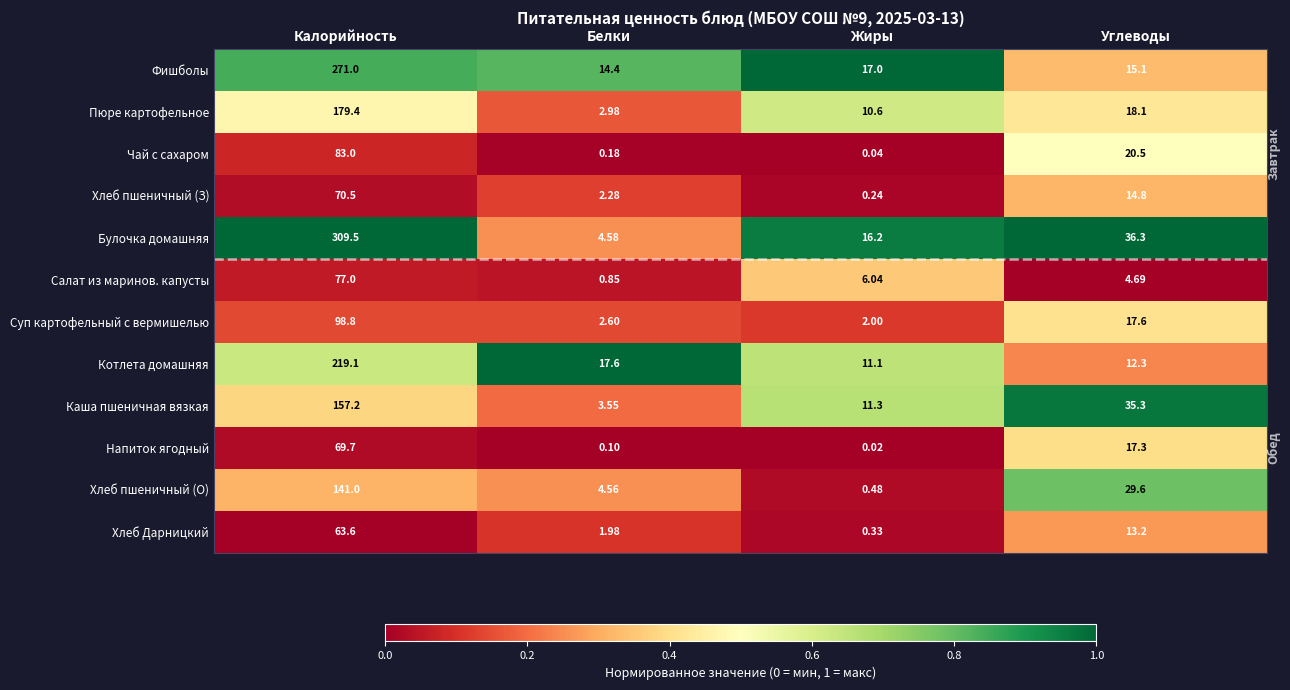

At which category is the sum across all series the highest?

Калорийность